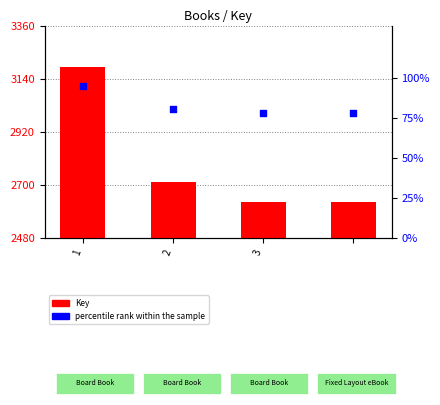

At which category is the sum across all series the highest?

1